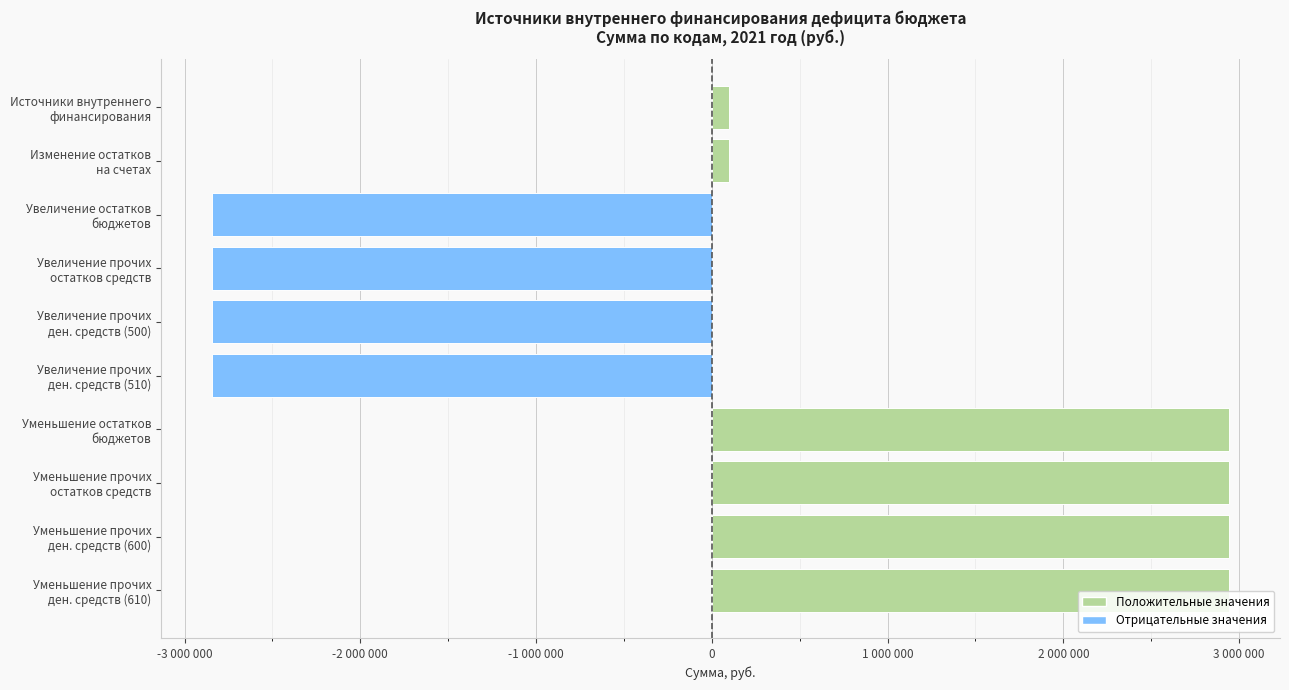

Are the bars horizontal?

Yes